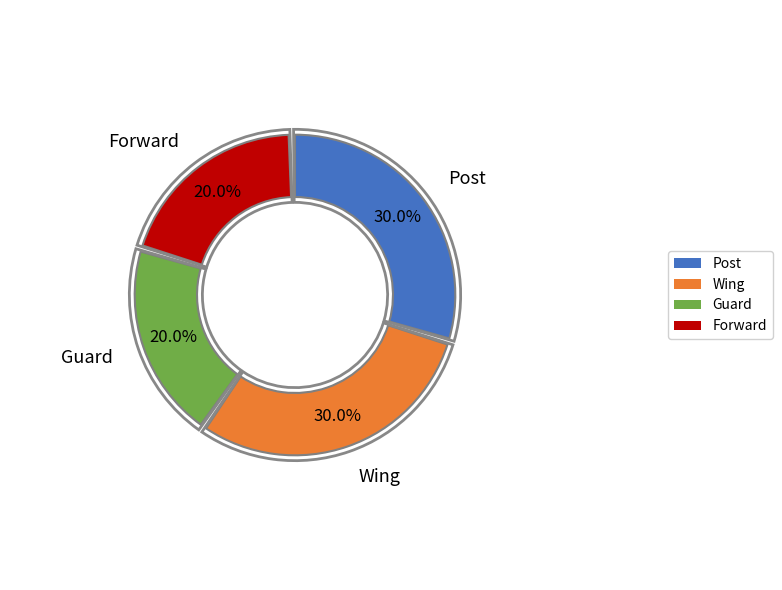

Which slice is the smallest?

Guard